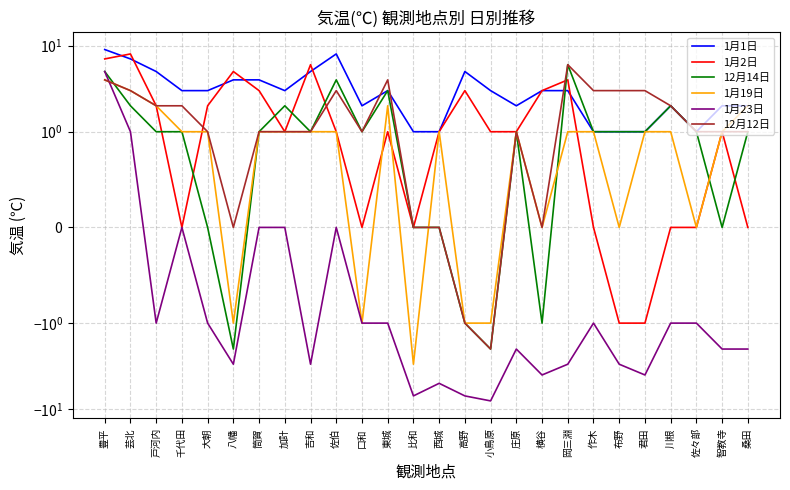

List the labels in order of 1月2日 value, largest first.

芸北, 豊平, 吉和, 八幡, 岡三淵, 筒賀, 高野, 横谷, 戸河内, 大朝, 加計, 佐伯, 東城, 西城, 小鳥原, 庄原, 智教寺, 千代田, 口和, 比和, 作木, 川根, 佐々部, 桑田, 布野, 君田